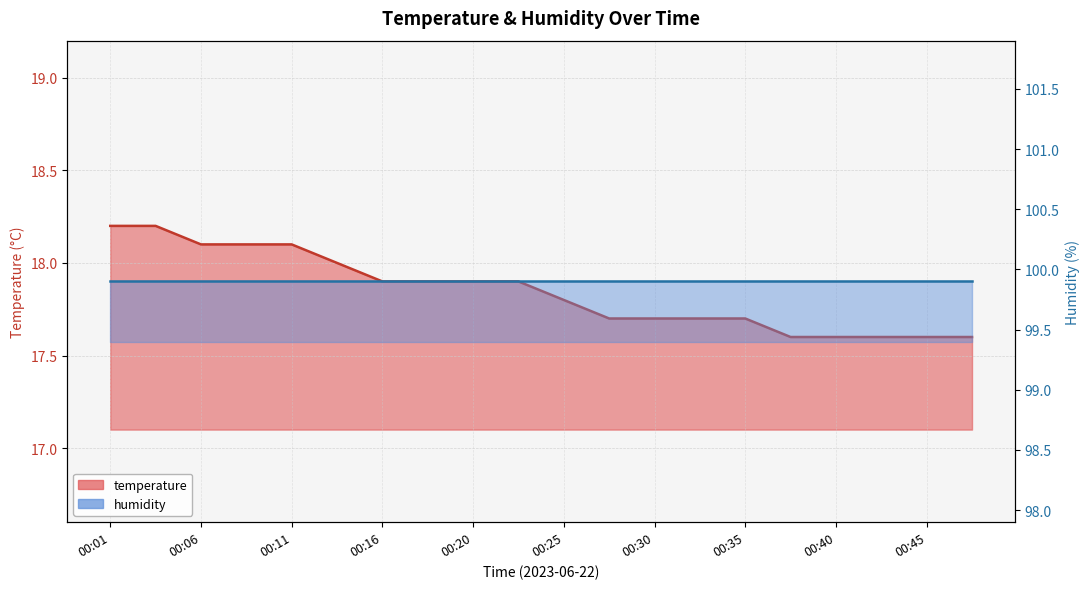

Which has a higher value, 00:45 or 00:11?

00:11